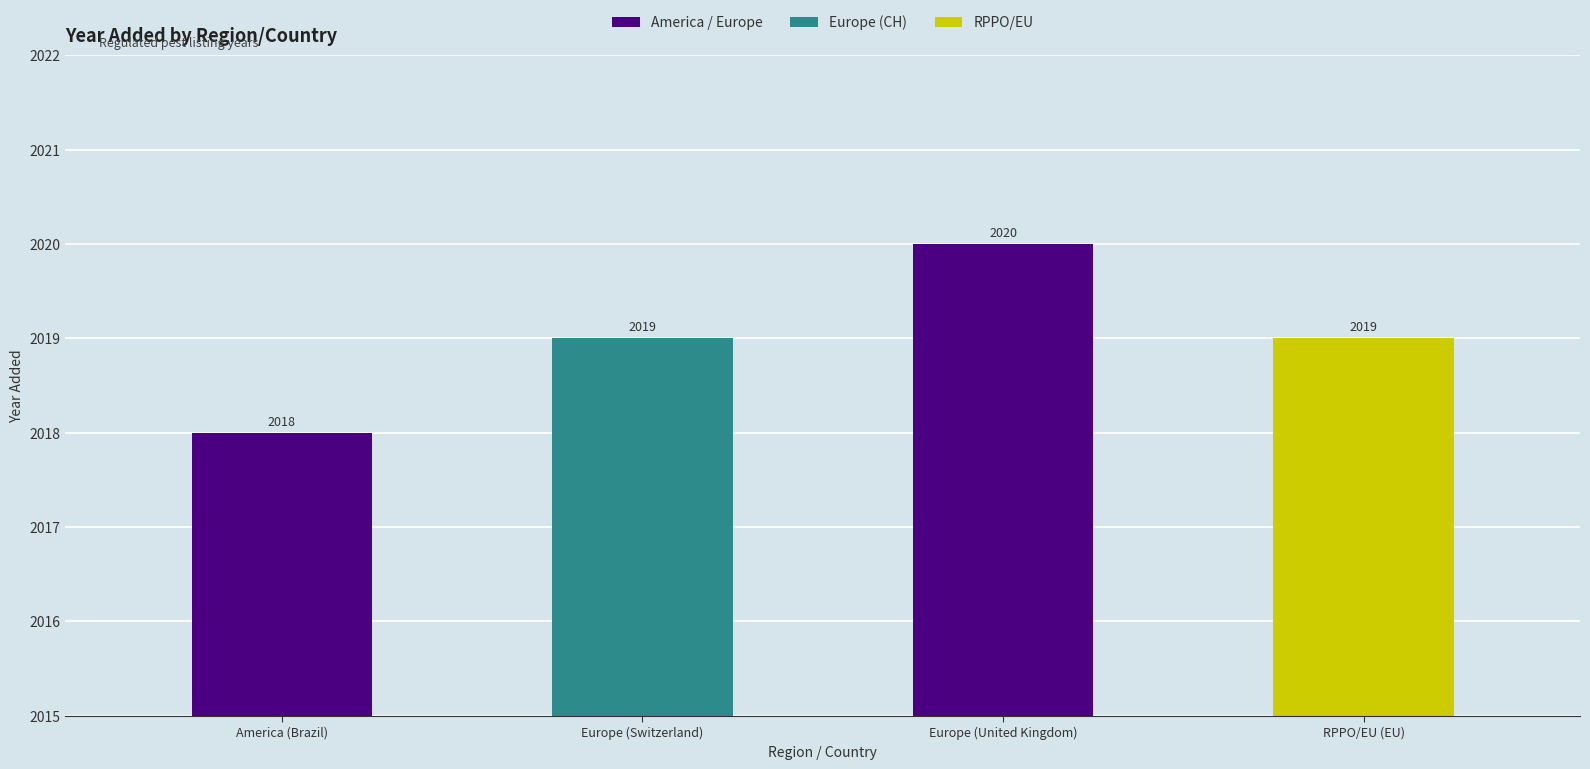

The chart shows a value of 2020 at Europe (United Kingdom). True or false?

True